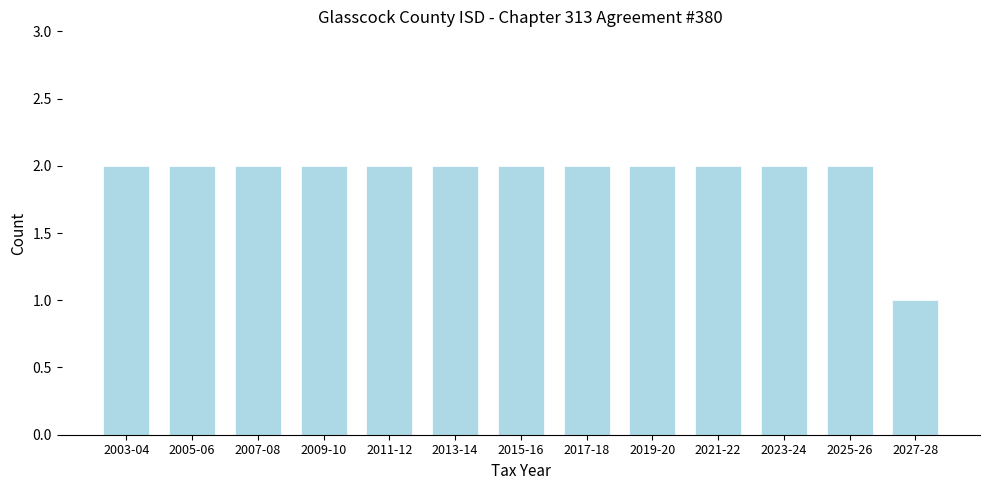

Reading left to right, what are all the values shown in this chart?

2003-04=2	2005-06=2	2007-08=2	2009-10=2	2011-12=2	2013-14=2	2015-16=2	2017-18=2	2019-20=2	2021-22=2	2023-24=2	2025-26=2	2027-28=1